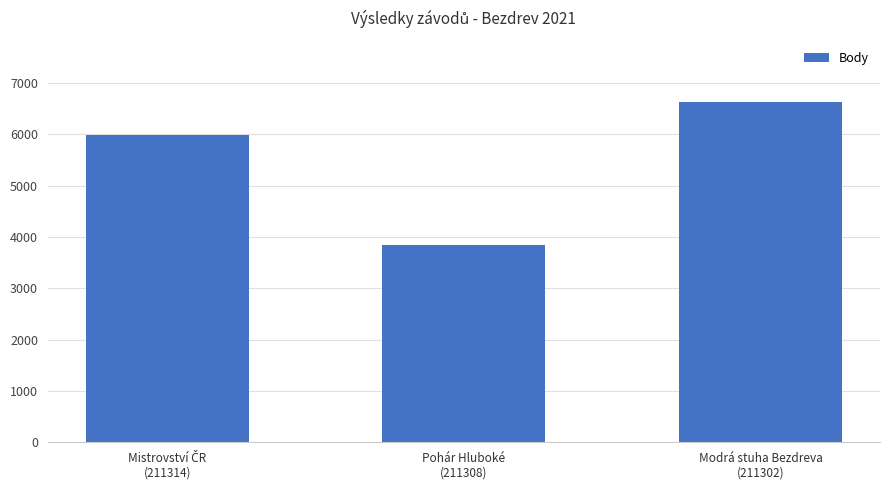

What is the maximum value shown in the chart?

6623